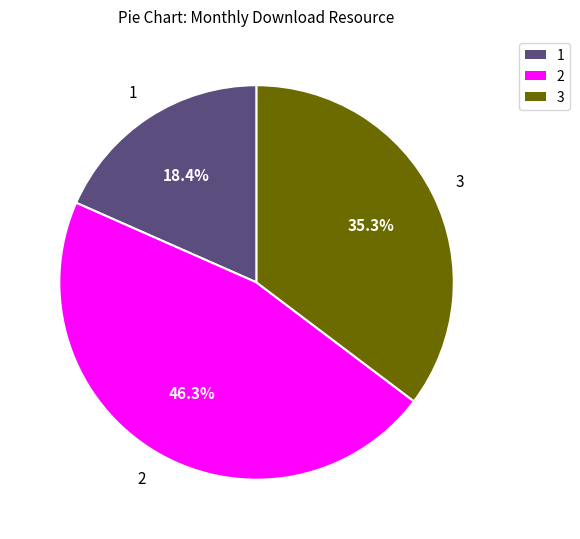

Is there a majority slice in this chart?

No